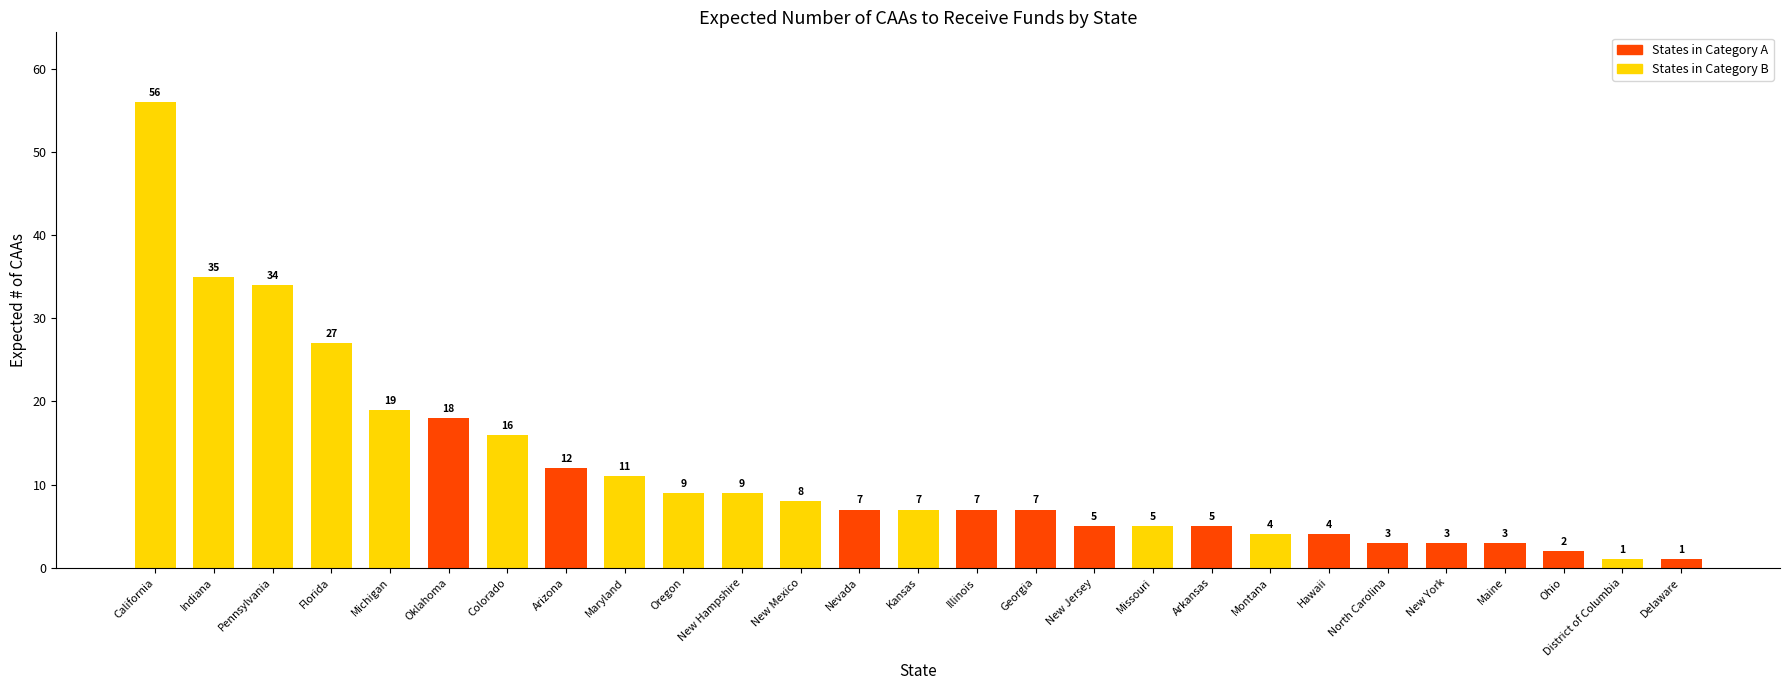

Where does the data first go above 7?

California